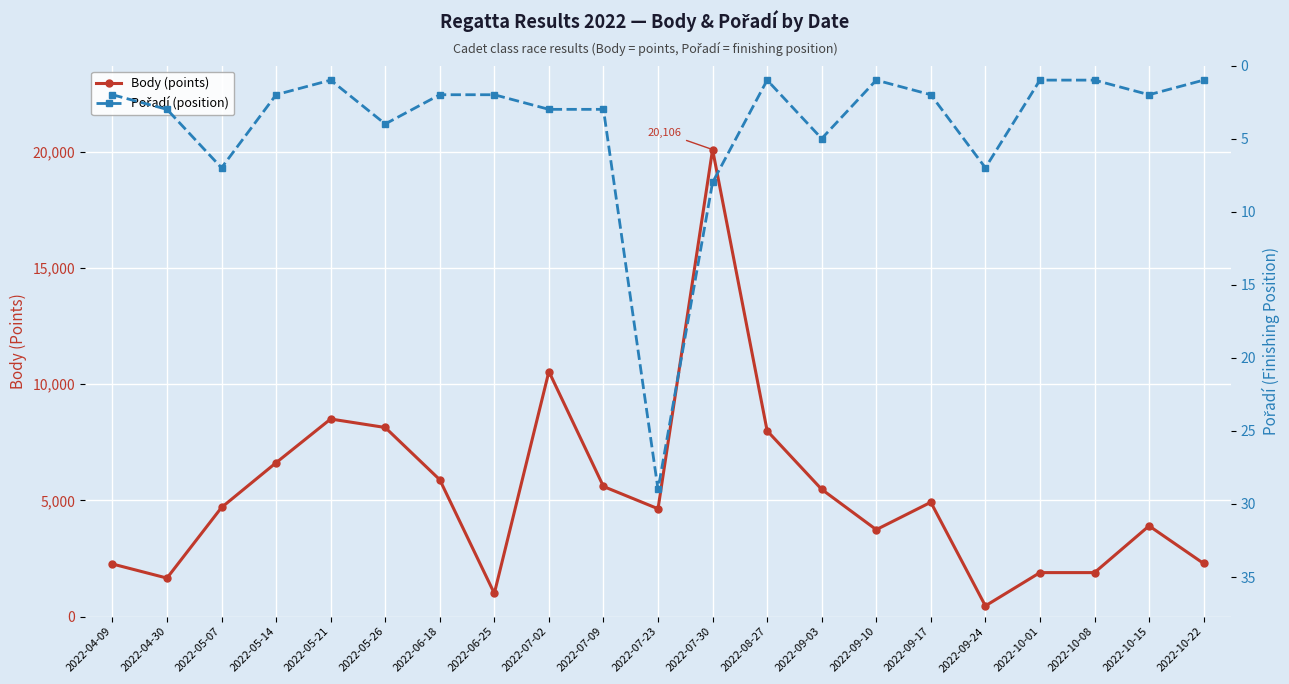

Reading left to right, extract all data points from this chart.

Body (points): 2263	1656	4696	6623	8505	8140	5890	998	10550	5600	4641	20106	7997	5476	3741	4921	460	1892	1892	3904	2285
Pořadí (position): 2	3	7	2	1	4	2	2	3	3	29	8	1	5	1	2	7	1	1	2	1